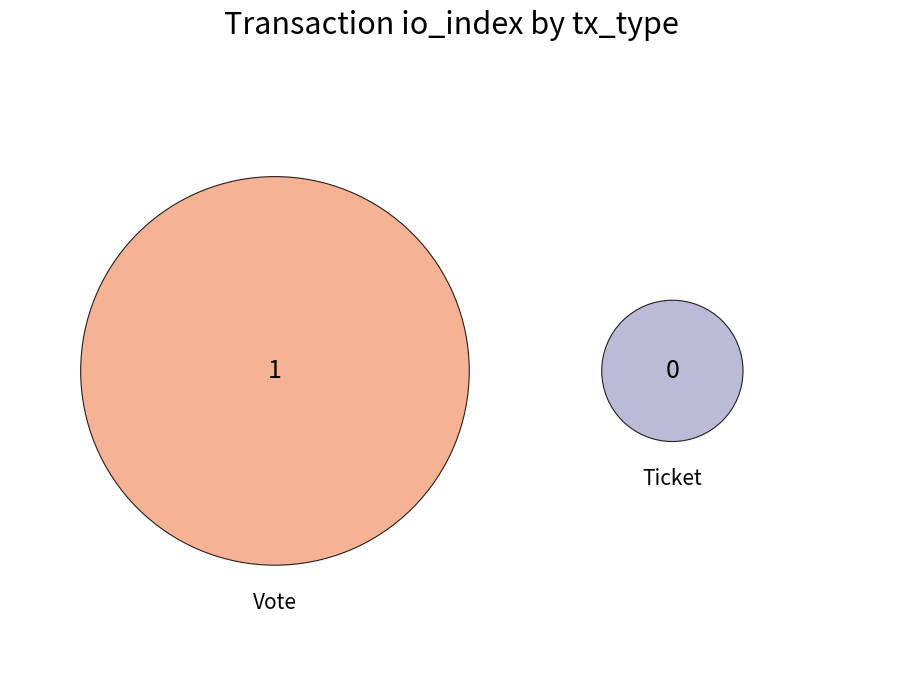

Between Ticket and Vote, which is larger?

Vote